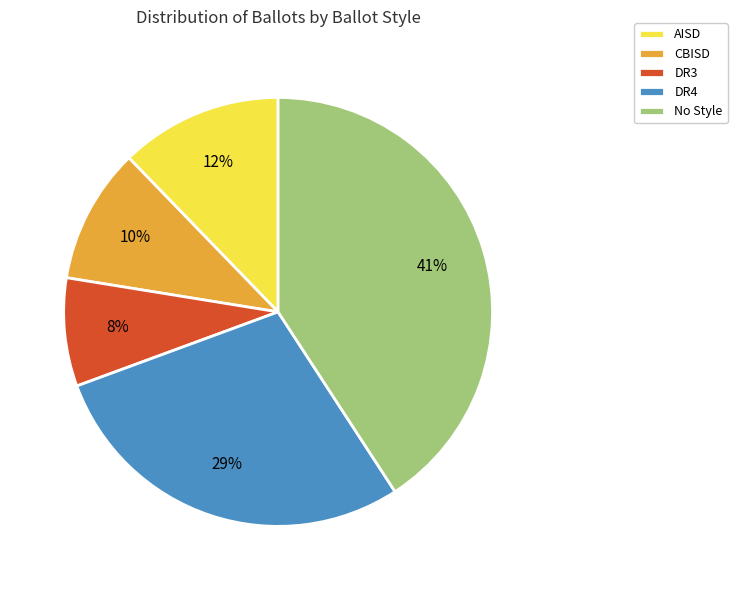

Which category has the smallest portion of the pie?

DR3